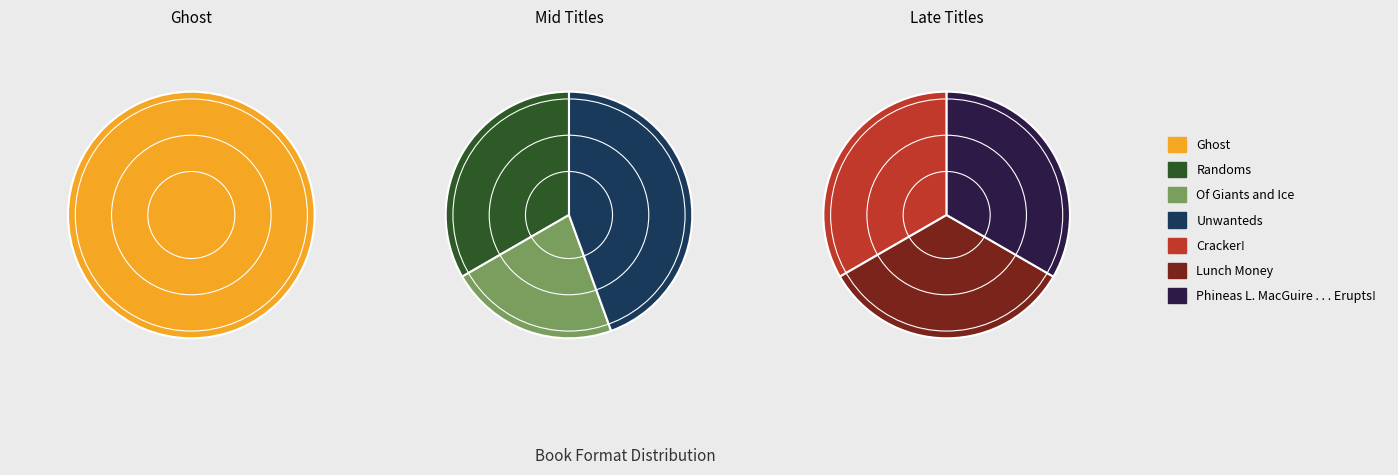

True or false: Lunch Money accounts for 8% of the total.

False